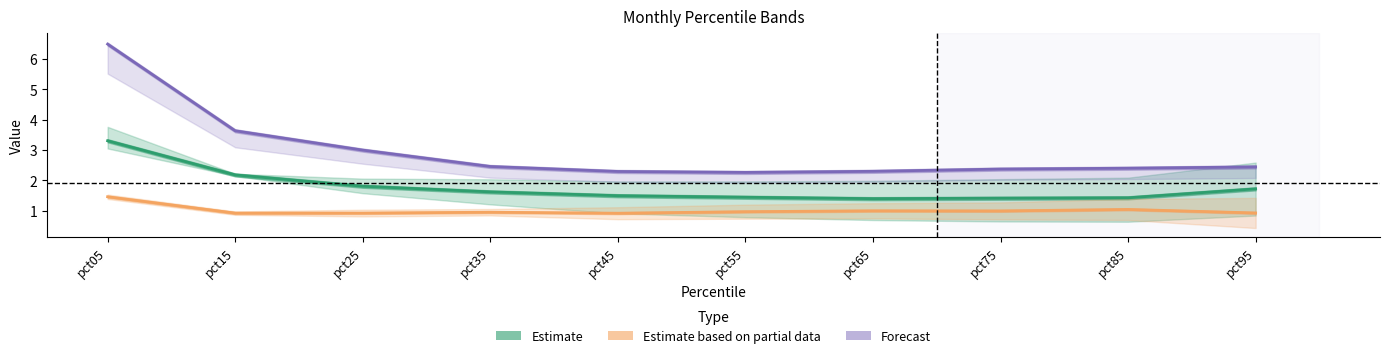

List the series in order of their peak value, lowest first.

Estimate based on partial data, Estimate, Forecast